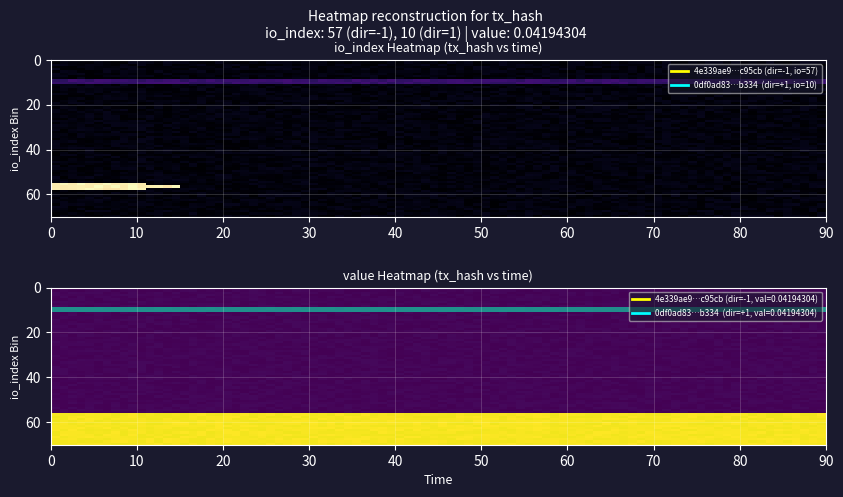

What is the spread (max minus min) of values at direction?

2.0